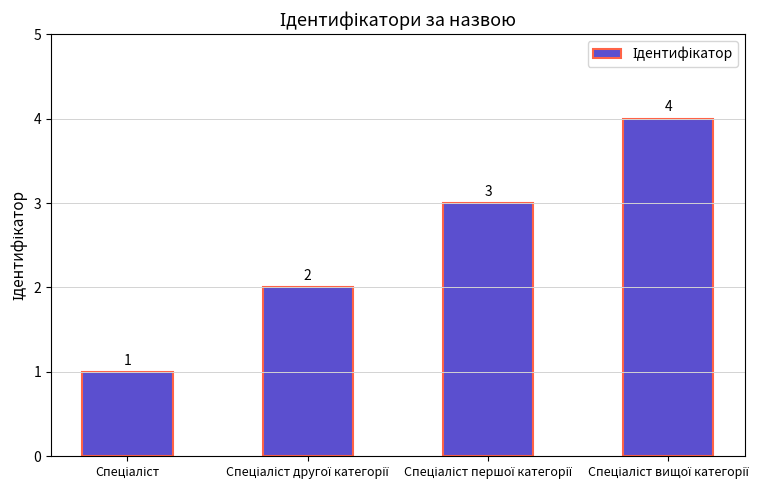

What is the greatest value displayed?

4